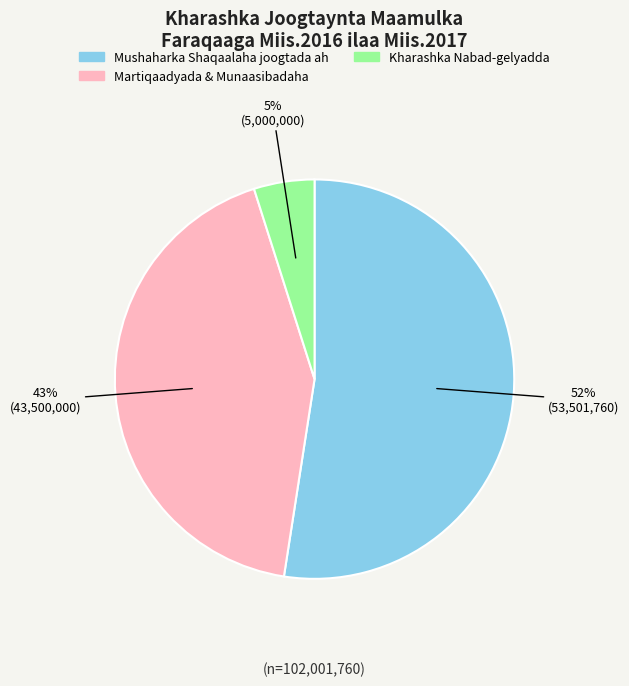

How many segments does this pie chart have?

3